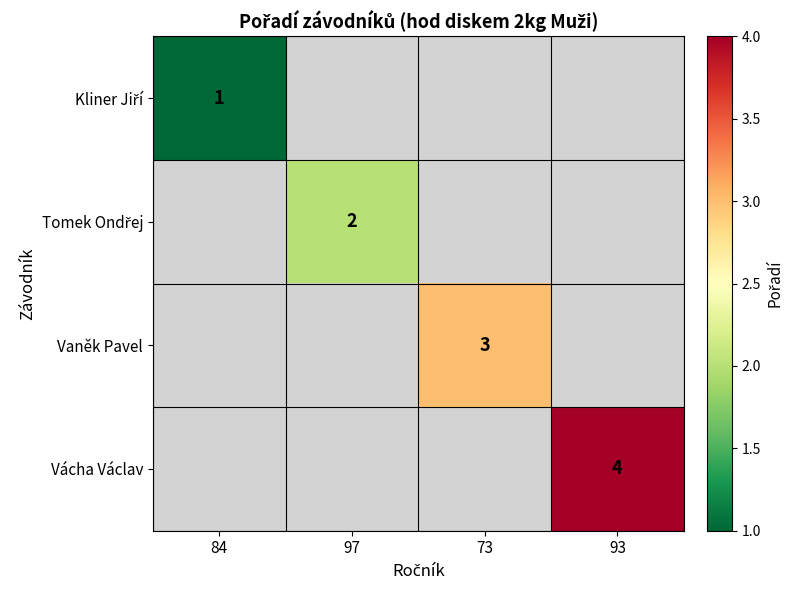

The Vácha Václav series shows 4 at 93. True or false?

True